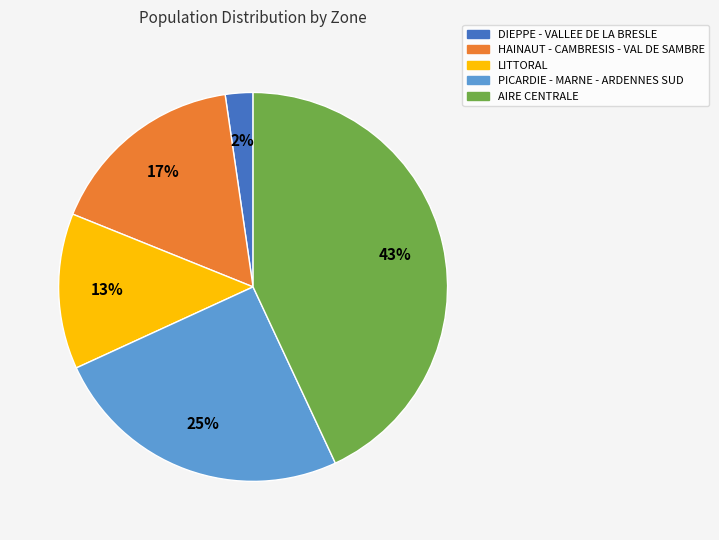

To the nearest percent, what percentage of the pie is PICARDIE - MARNE - ARDENNES SUD?

25%